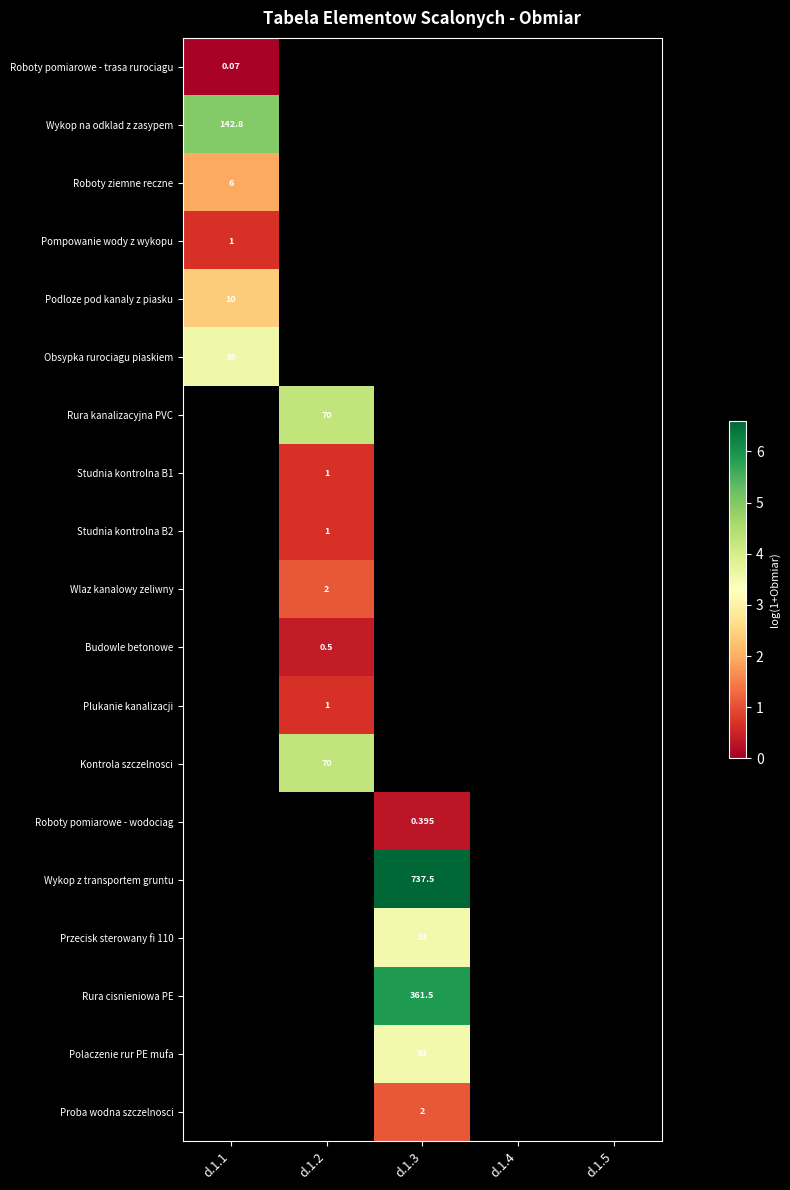

Count the number of categories in the chart.

5